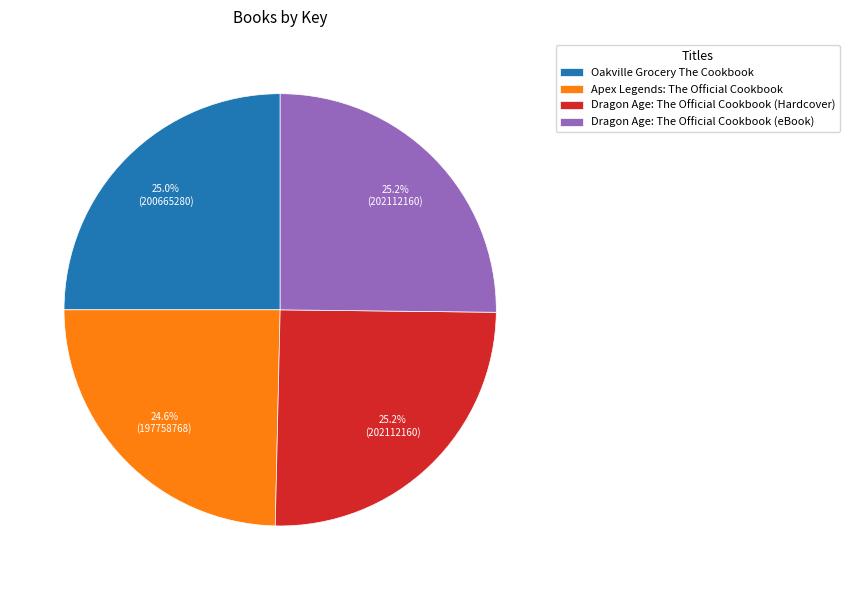

Is there any slice that represents more than half of the pie?

No